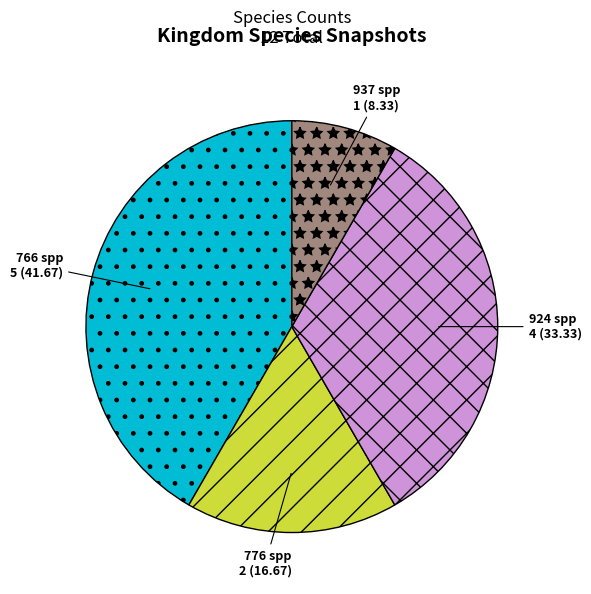

Is it true that 766 is 30% of the pie?

False